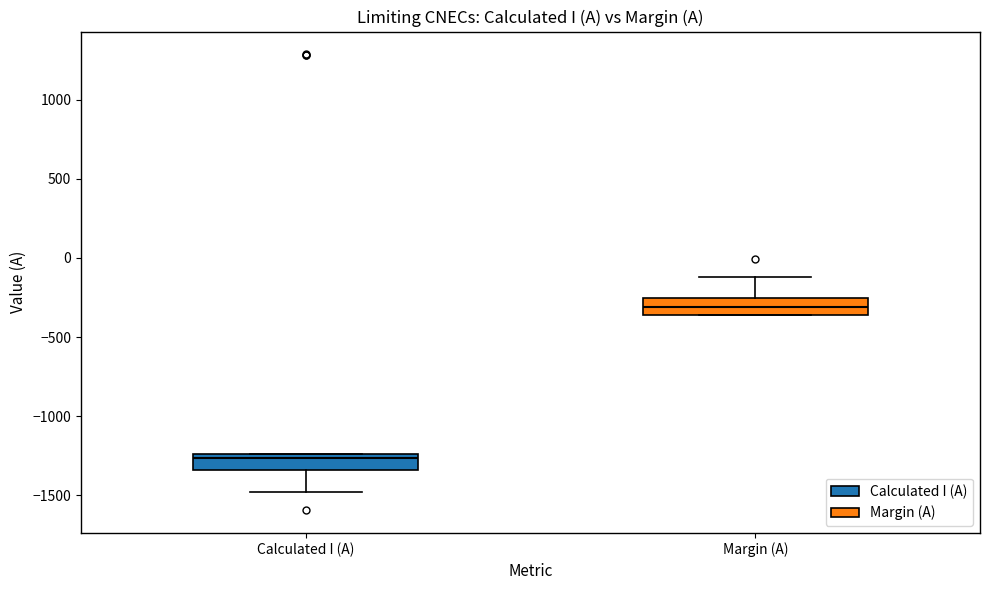

Reading left to right, read every box against the y-axis: the position of its median line, the range the box covers, and the ends of its whiskers. The values are not printed on the chart, so give them approximately, as read against the axis.

Calculated I (A): median -1250 (just below the box's upper edge), box -1350 to -1250, whiskers -1500 to -1250
Margin (A): median -300, box -350 to -250, whiskers -350 to -100